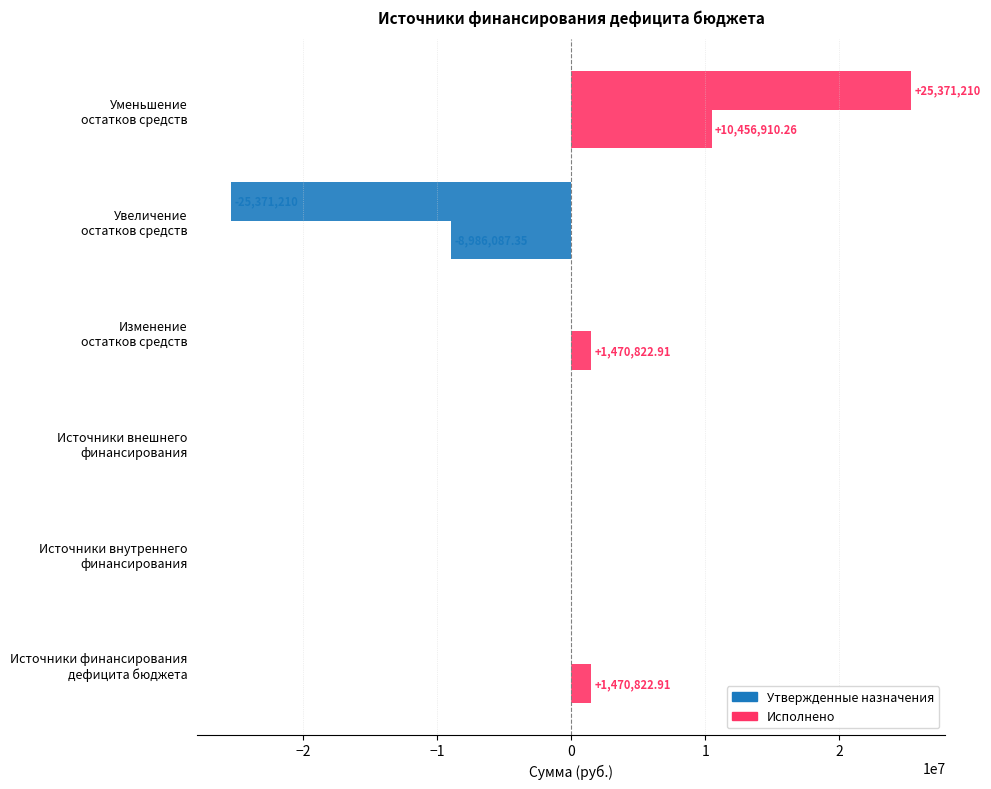

Count the number of data series in this chart.

2